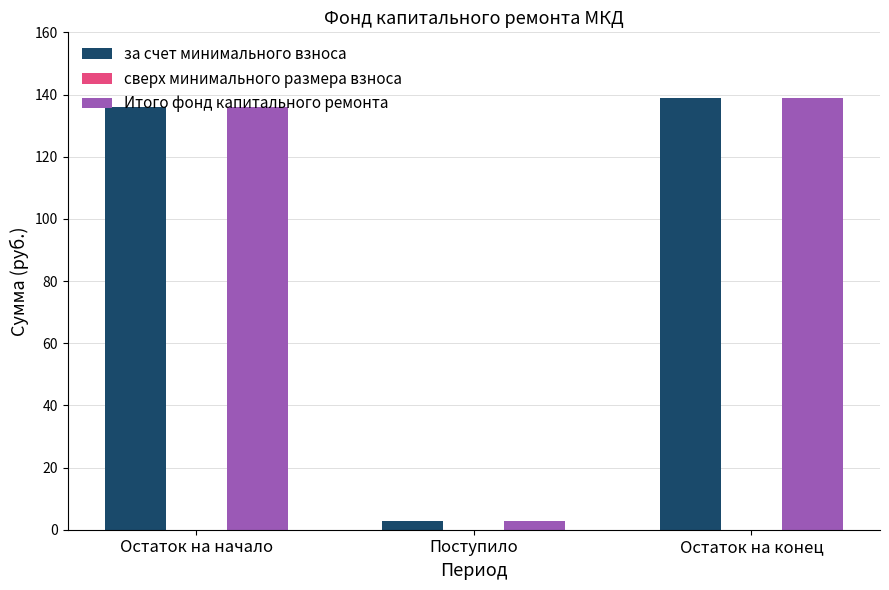

Read the Итого фонд капитального ремонта value at Остаток на конец.

138.9